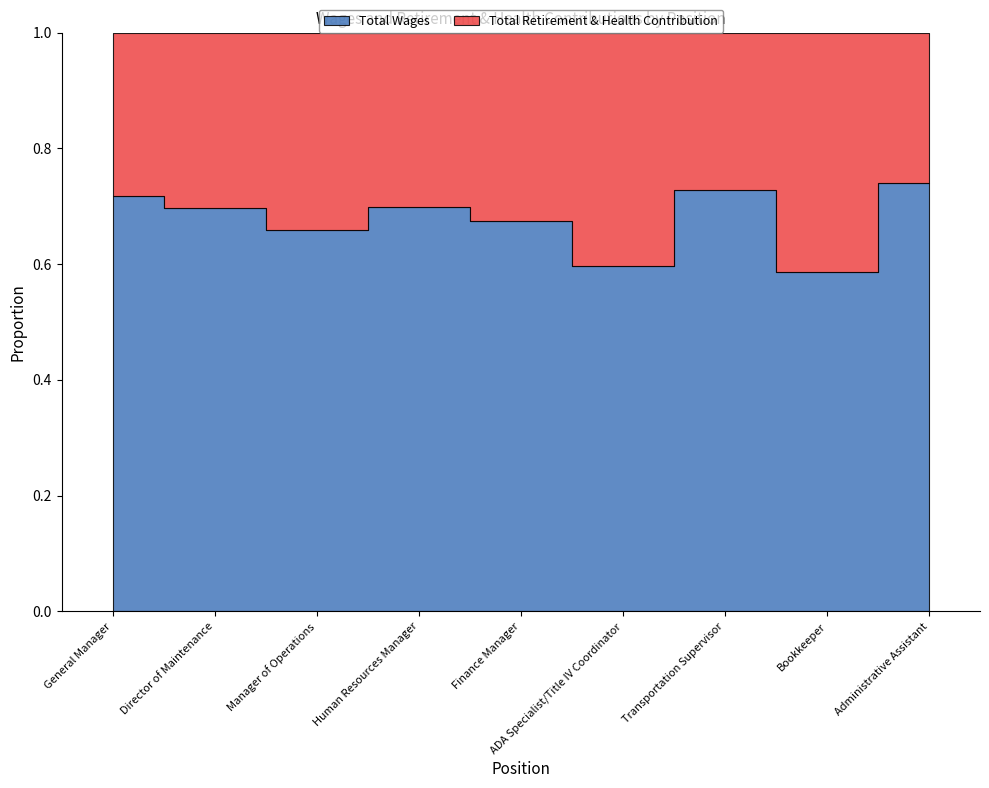

Reading left to right, extract all data points from this chart.

Total Wages: 97287	84350	69160	67106	58740	48405	42348	40209	32967
Total Retirement & Health Contribution: 38387	36802	35927	28947	28293	32676	15825	28343	11534